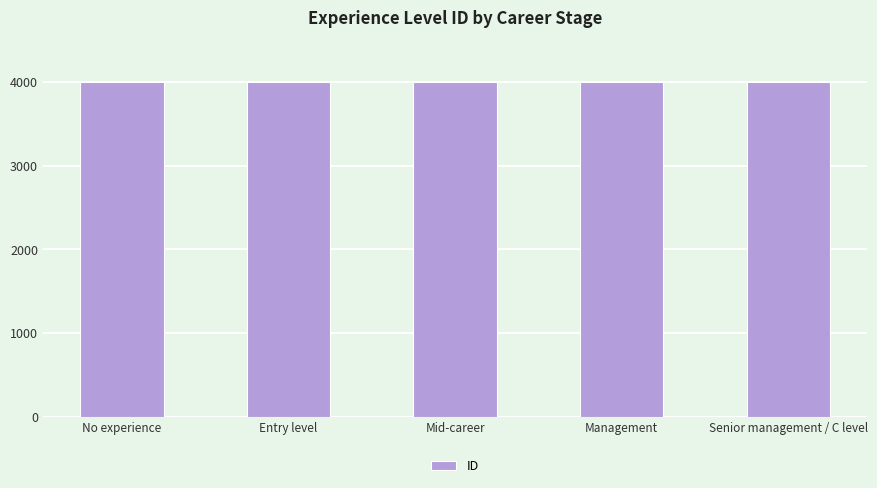

Approximately how many times larger is the value at No experience compared to Senior management / C level?

1.0